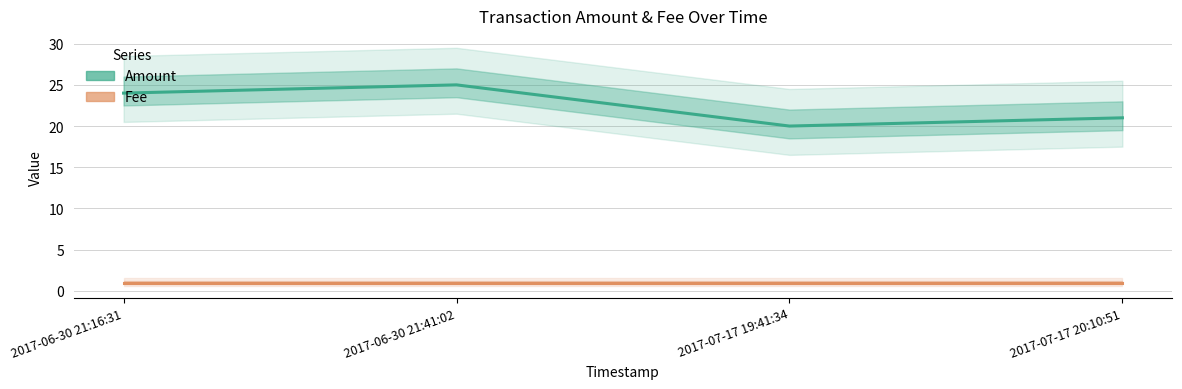

How many interior local valleys does the Amount series have?

1